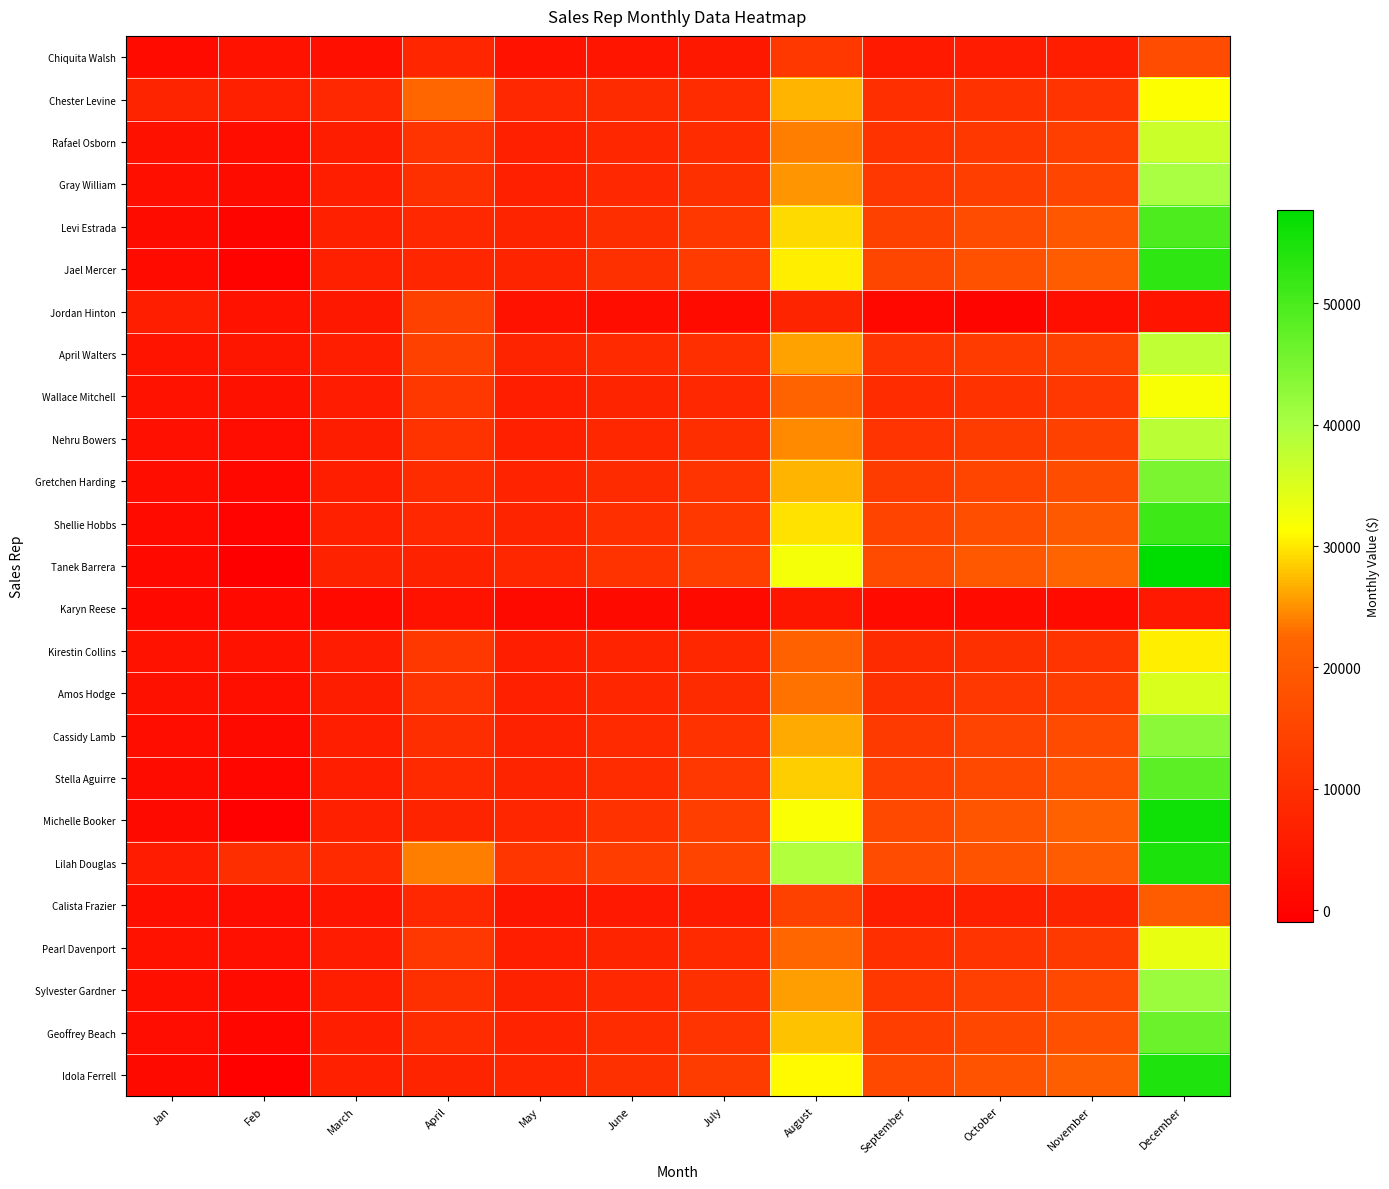

What is the total value across all series at November?

360626.6